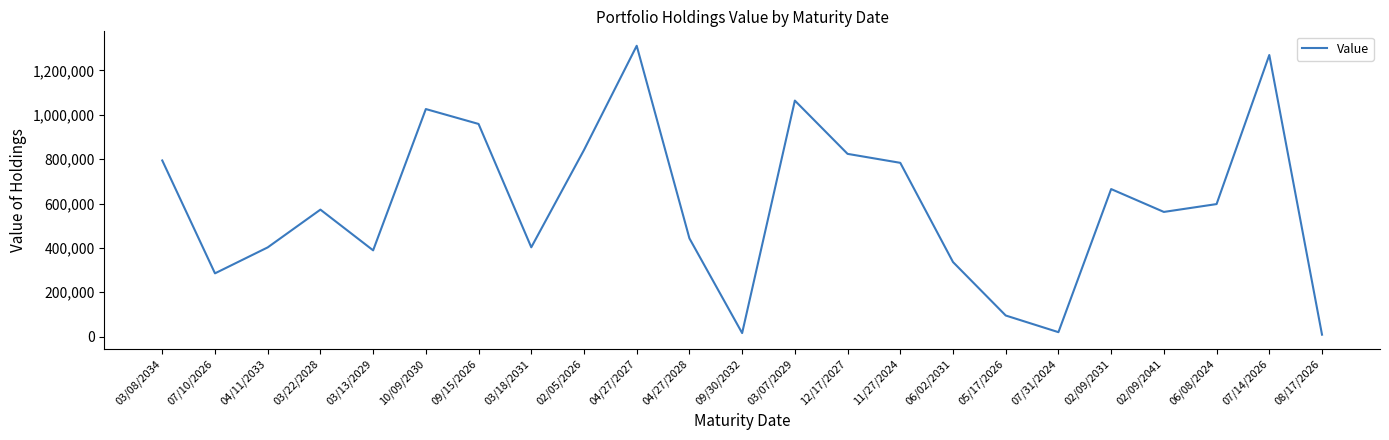

What is the change in value from 03/08/2034 to 03/13/2029?

-405372